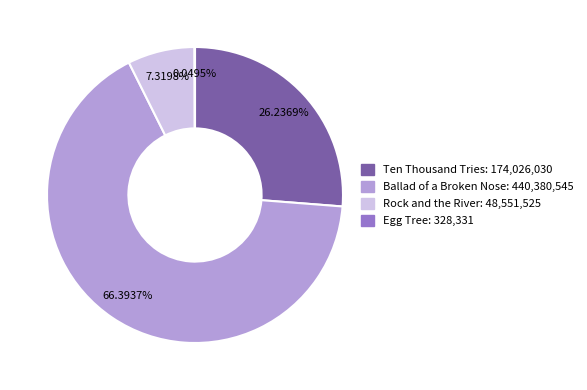

What percentage is NOT represented by Ten Thousand Tries?

73.8%